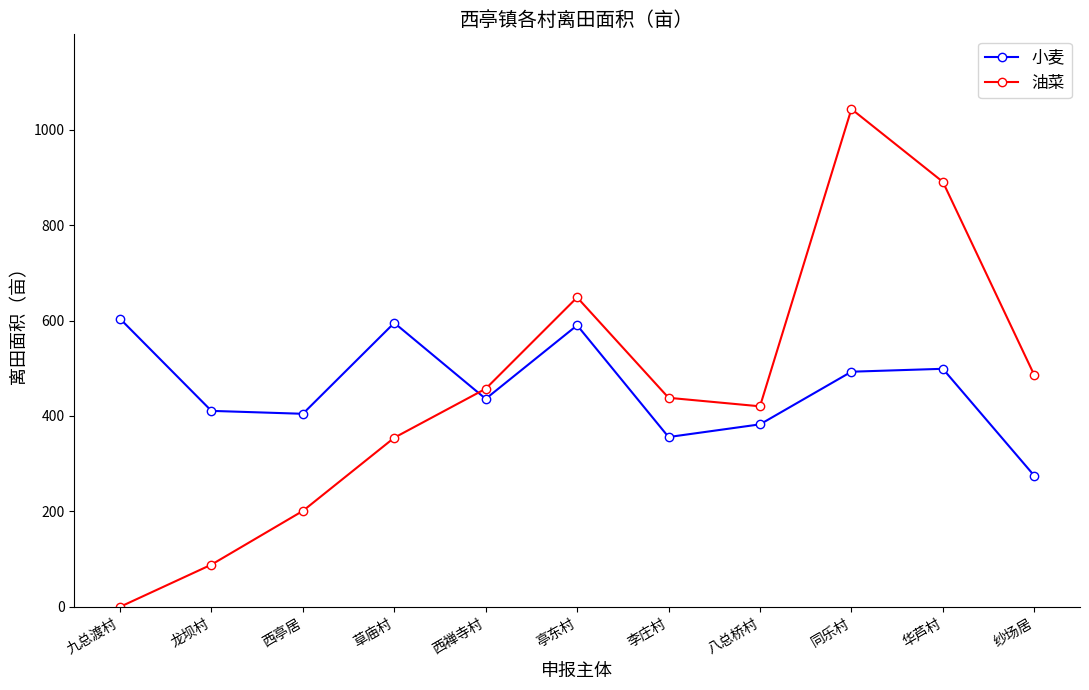

List the series in order of their peak value, highest first.

油菜, 小麦